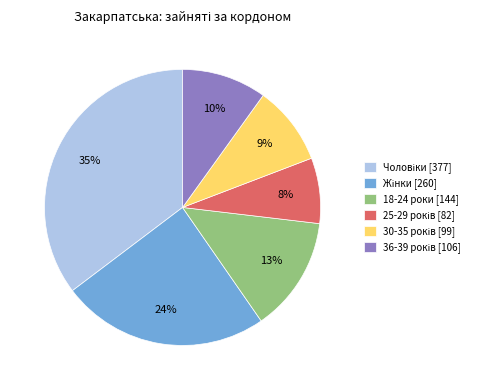

To the nearest percent, what percentage of the pie is 18-24 роки [144]?

13%